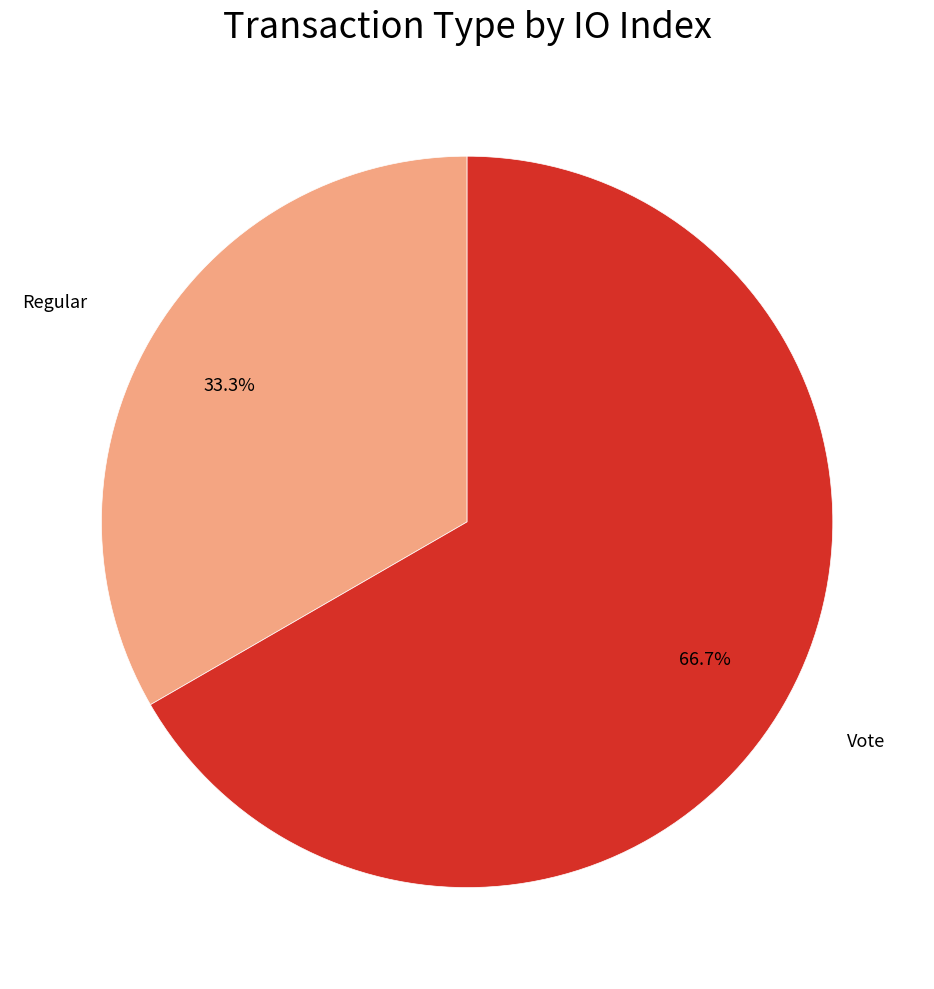

Rank the categories by value from highest to lowest.

Vote, Regular